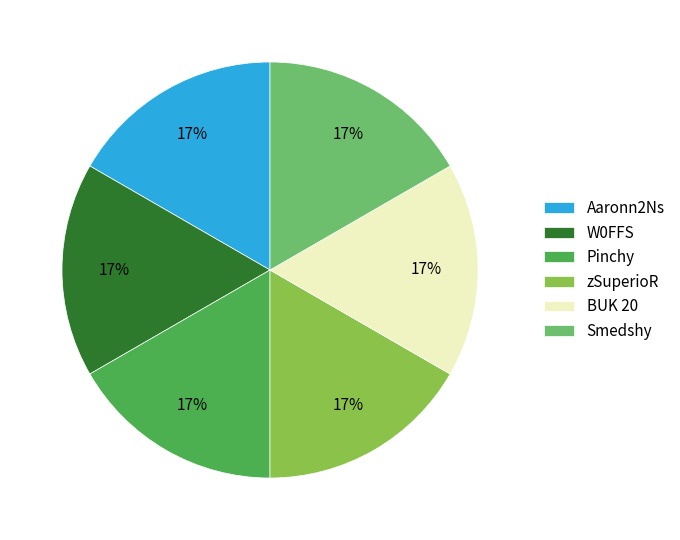

How many segments does this pie chart have?

6